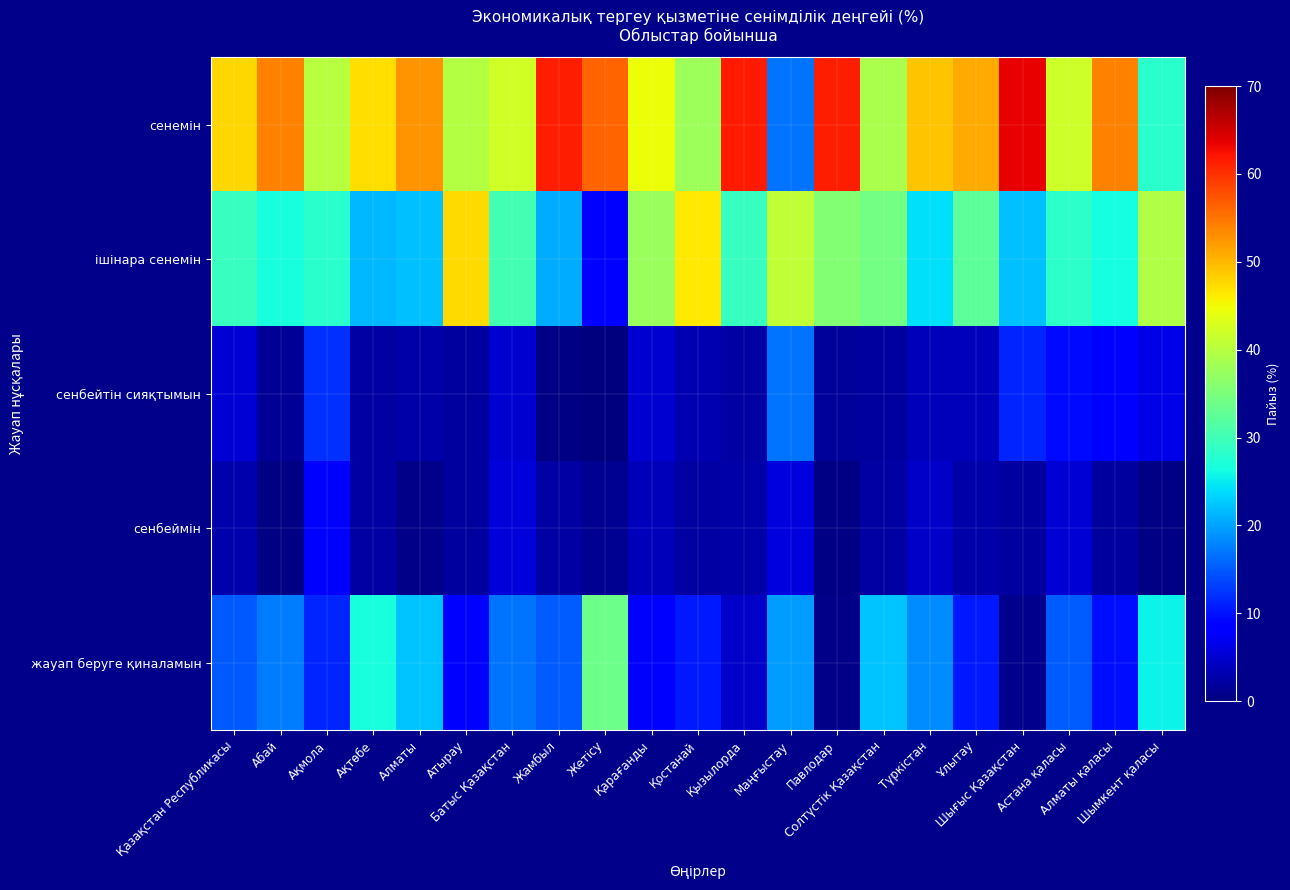

What is the spread (max minus min) of values at Қостанай?

44.0